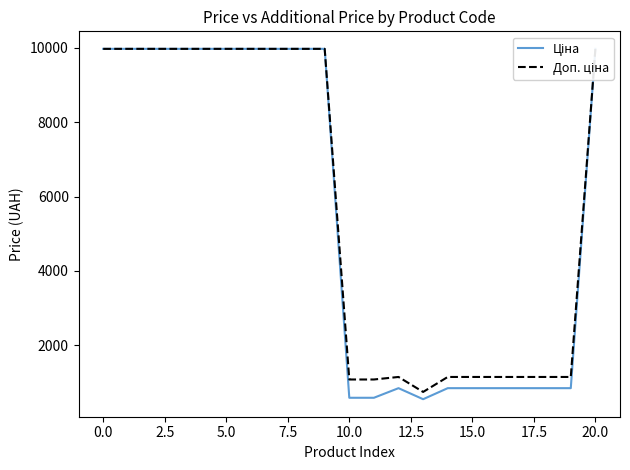

What is the minimum value shown in the chart?

551.5